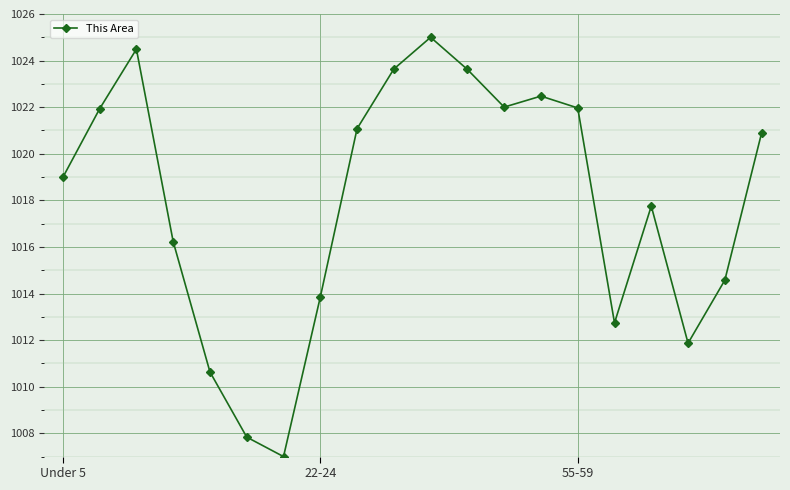

How many interior local valleys (lower than both neighbors) does the data have?

4